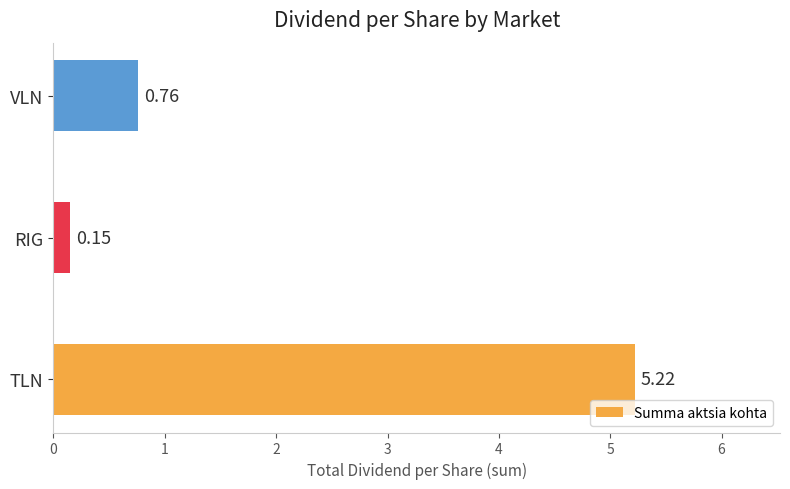

Rank the categories by value from lowest to highest.

RIG, VLN, TLN